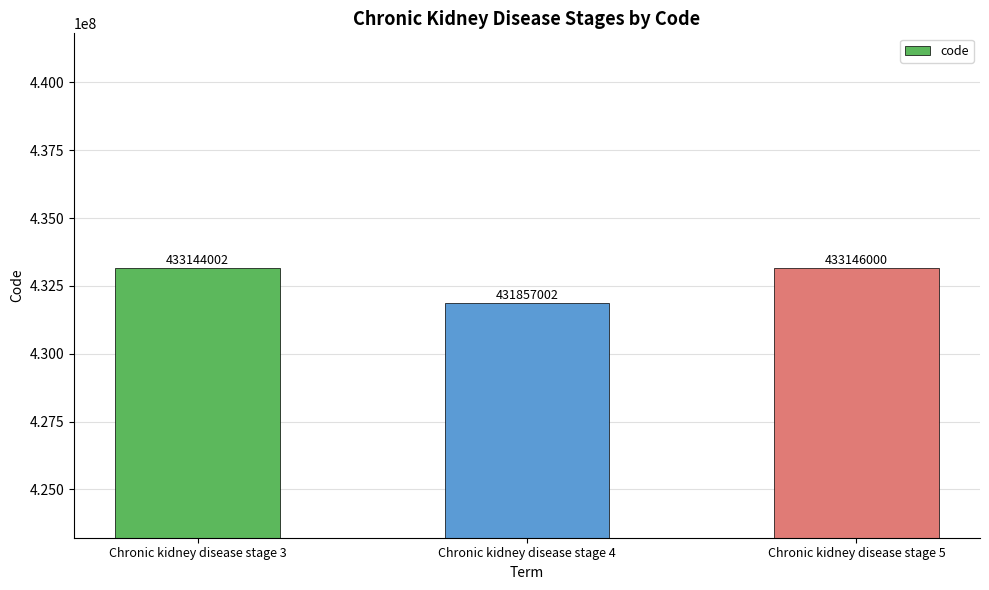

What is the value of the 3rd bar from the left?

433146000